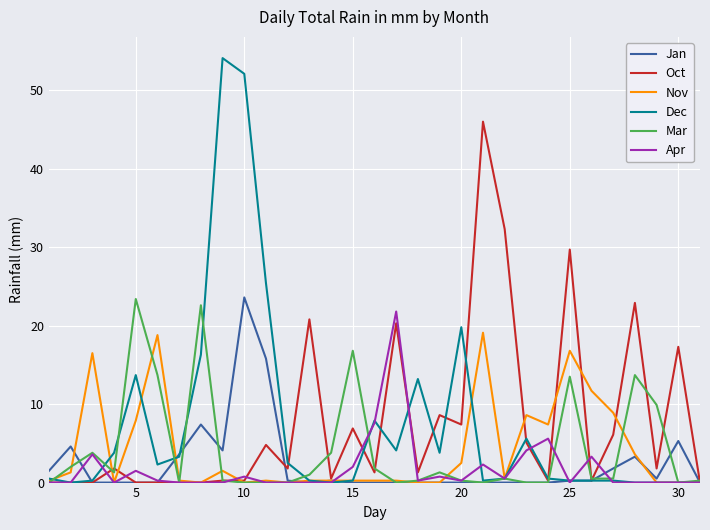

What is the greatest value displayed?

54.1